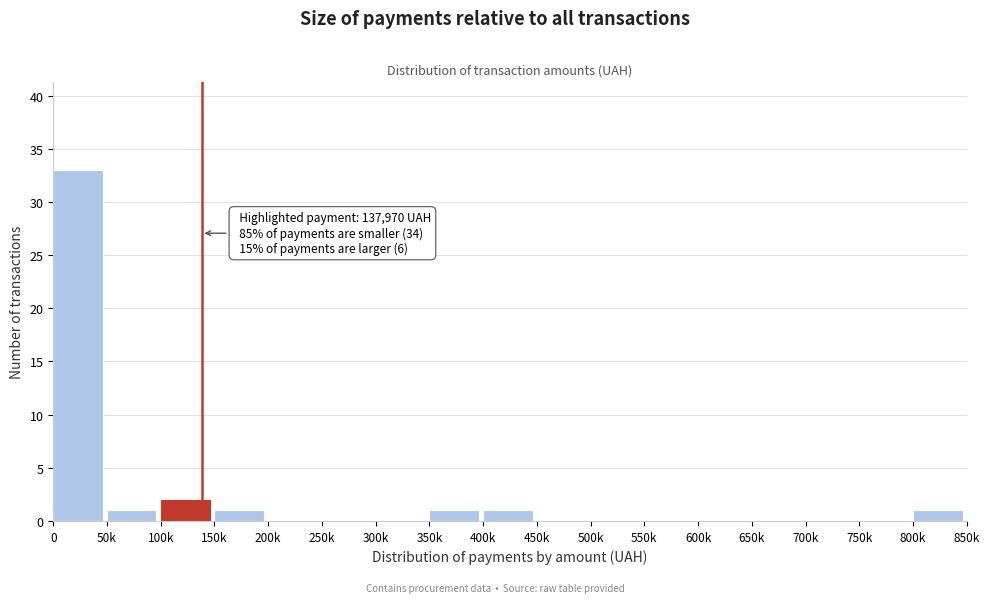

Reading right to left, transcribe all the data shown in this chart.

800k=1	750k=0	700k=0	650k=0	600k=0	550k=0	500k=0	450k=0	400k=1	350k=1	300k=0	250k=0	200k=0	150k=1	100k=2	50k=1	0=33